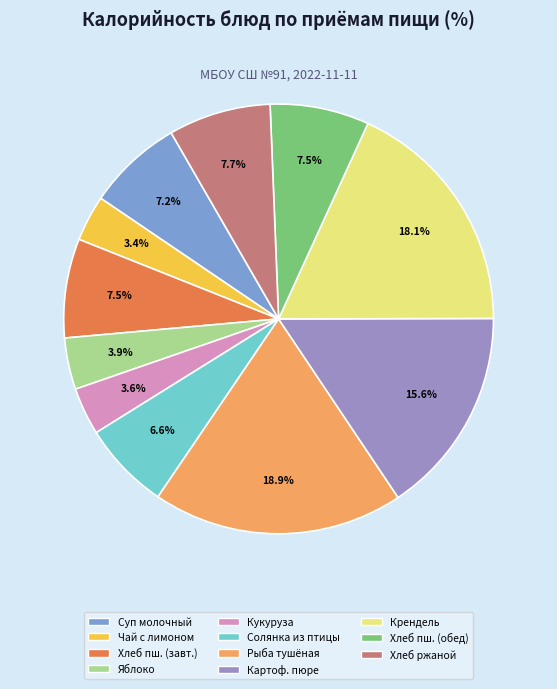

Which category has the biggest portion of the pie?

Рыба тушёная с овощами